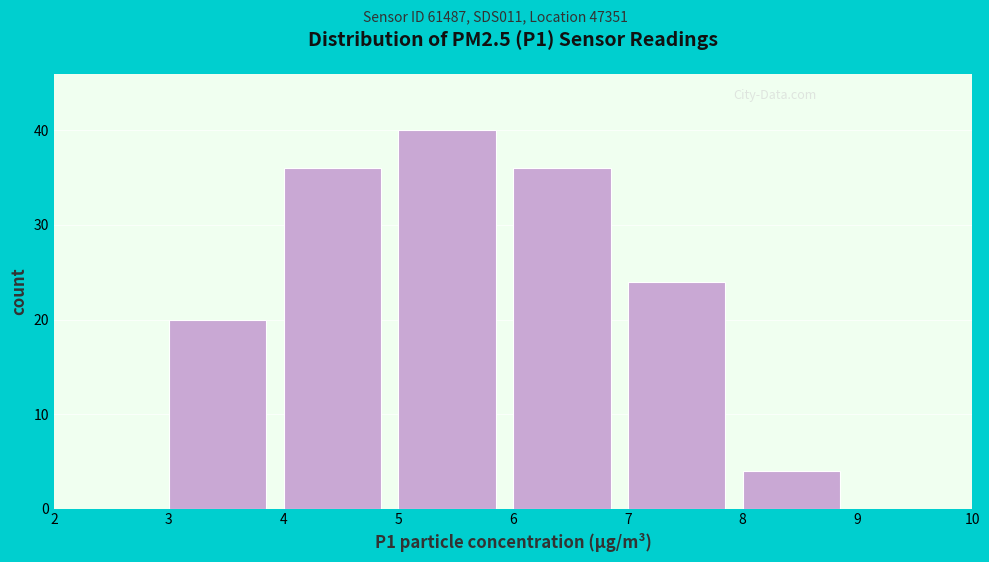

Reading left to right, list every bar in this chart as the range it spans on the x-axis followed by its height. The values are not printed on the chart, so give them approximately, as read against the axis.

2 to 3: 0
3 to 4: 20
4 to 5: 36
5 to 6: 40
6 to 7: 36
7 to 8: 24
8 to 9: 4
9 to 10: 0